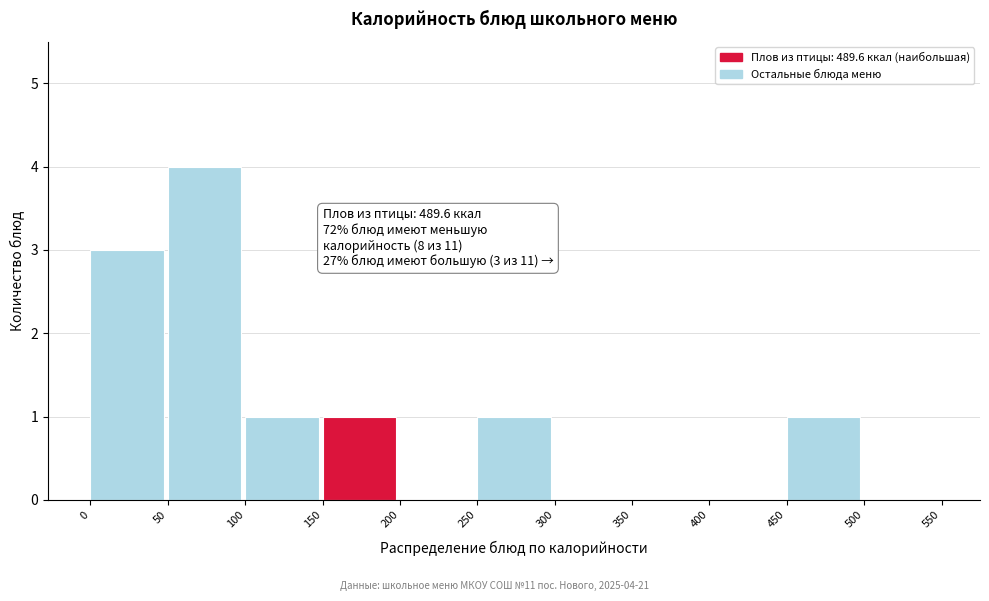

Which range on the x-axis has the tallest bar?

50 to 100